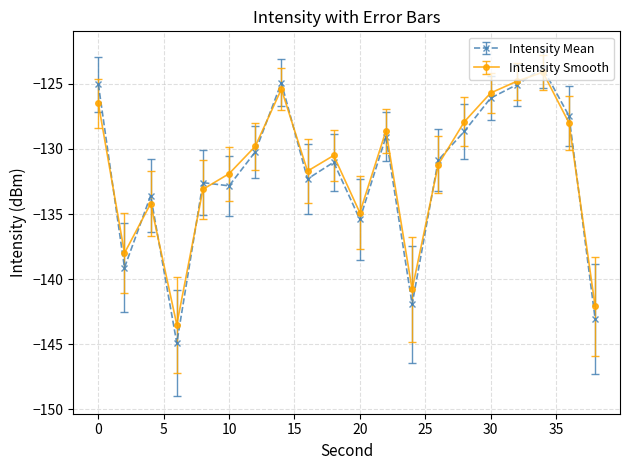

True or false: Intensity Smooth has more than 2 points higher than both neighbors.

True